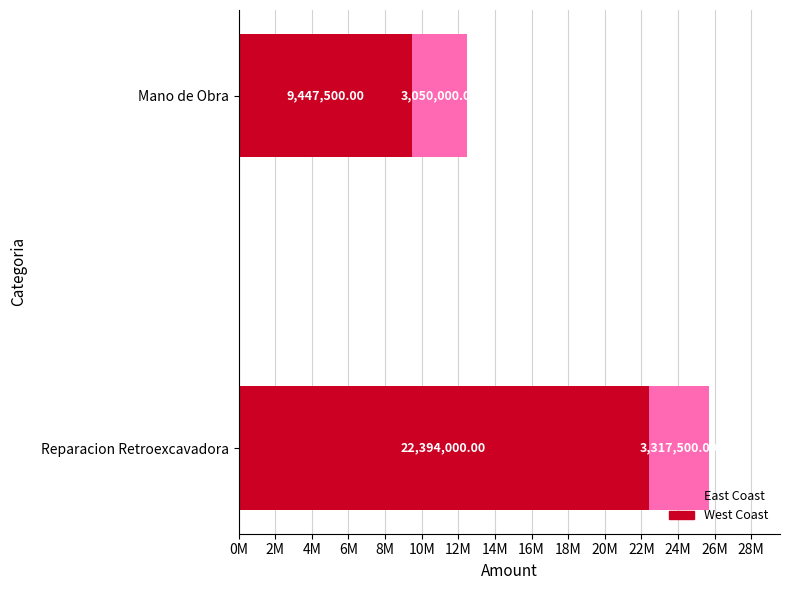

List the labels in order of West Coast value, smallest first.

Mano de Obra, Reparacion Retroexcavadora